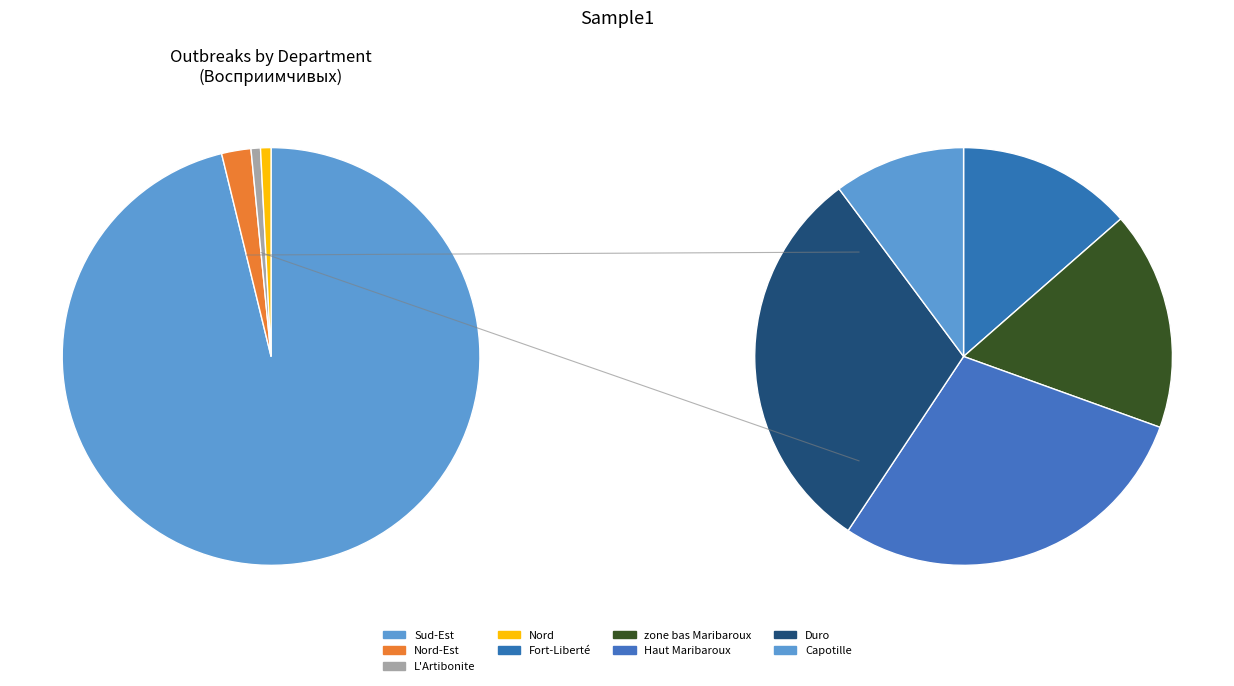

What is the smallest slice in the pie chart?

Nord